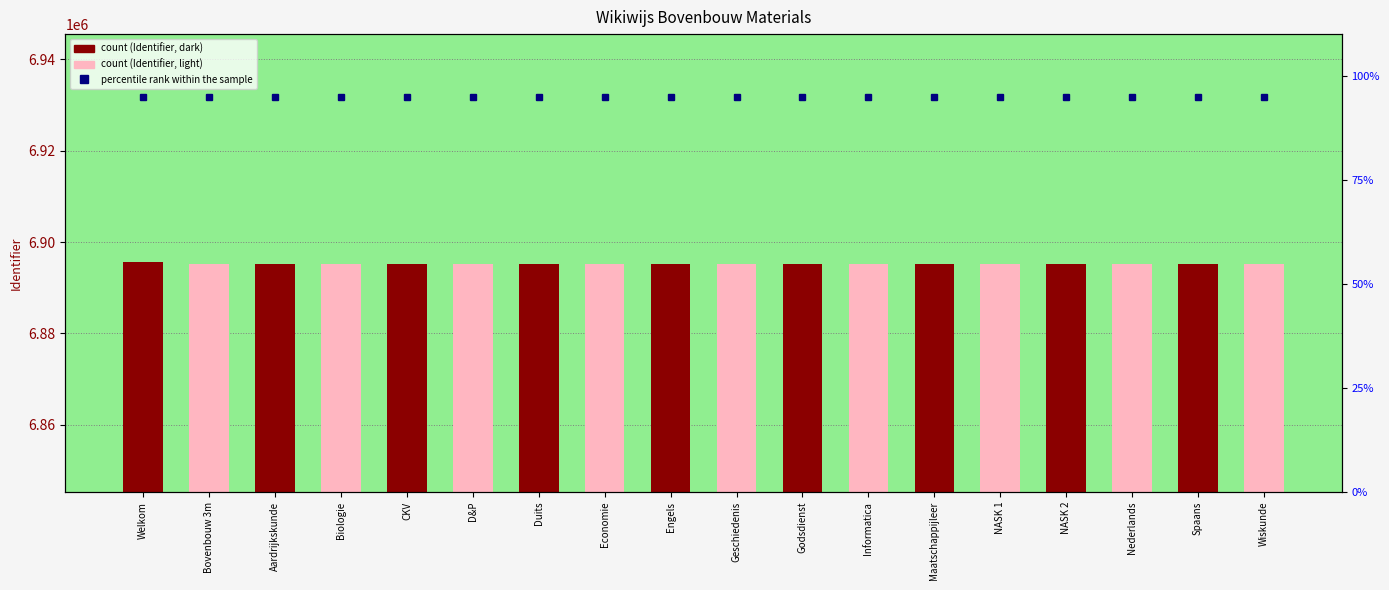

Which series has the largest total across all categories?

Identifier